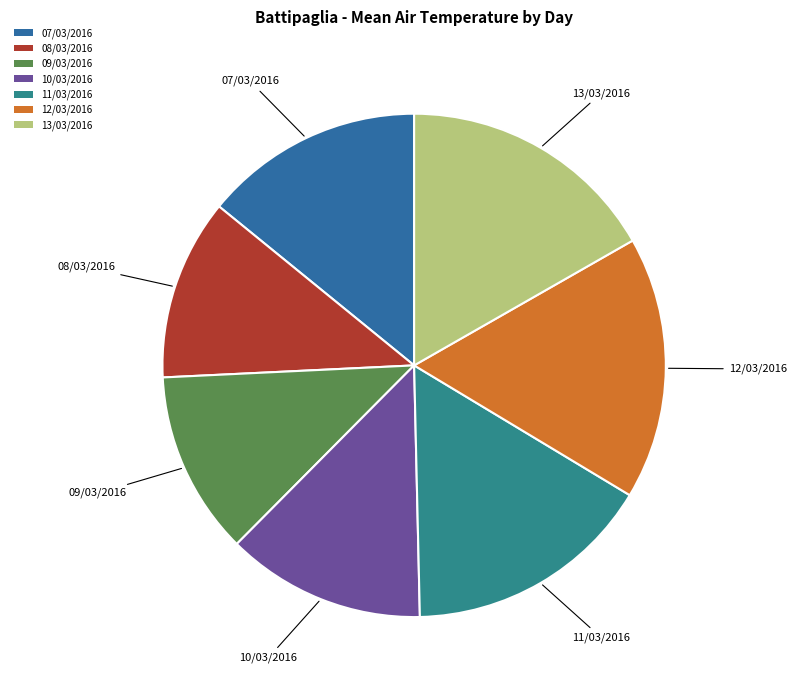

Approximately how many times larger is the value at 12/03/2016 compared to 09/03/2016?

1.4